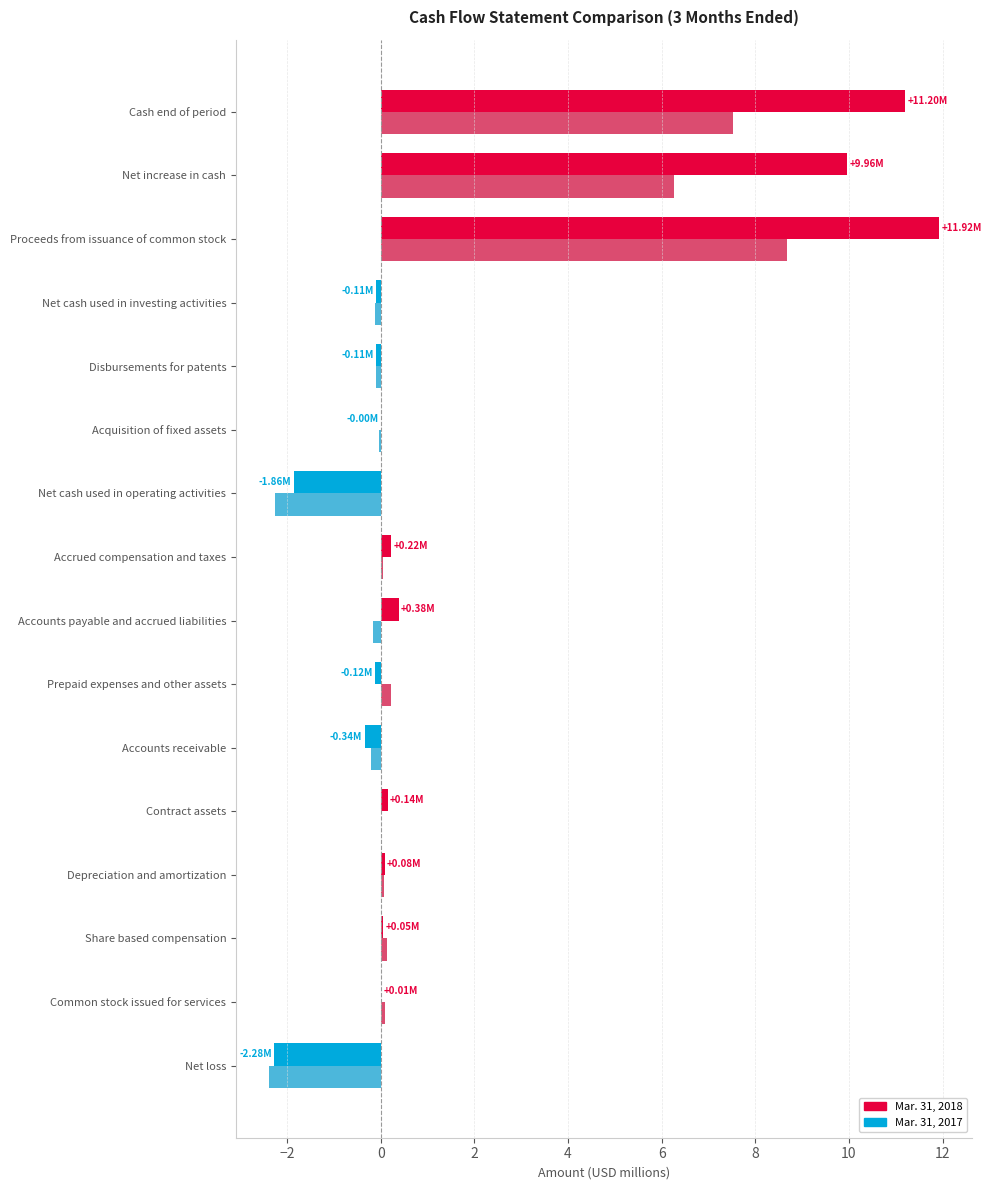

How many values in Mar. 31, 2018 are above zero?

9